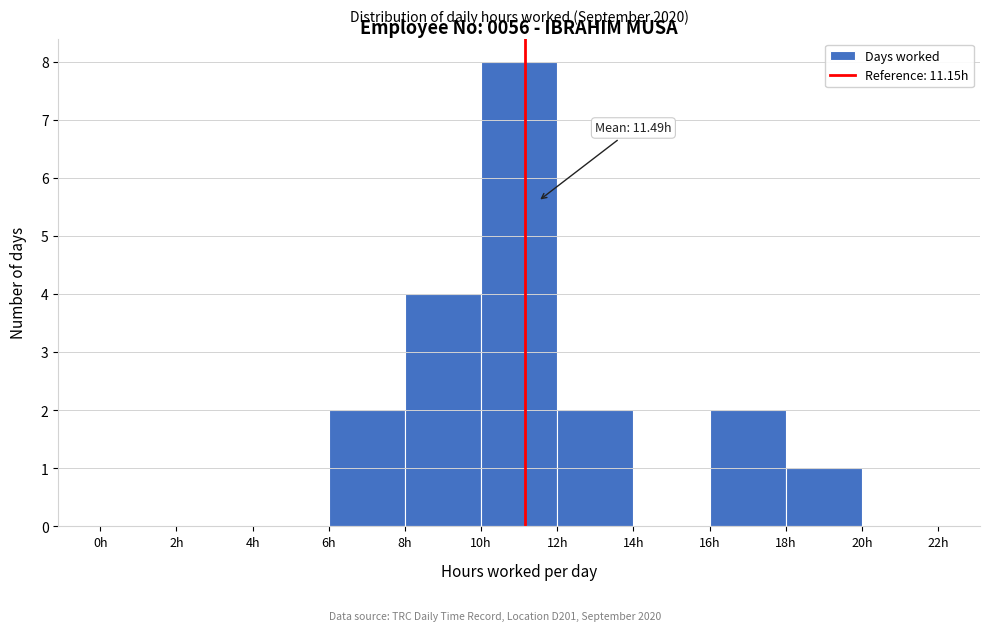

Which range on the x-axis has the tallest bar?

10 to 12